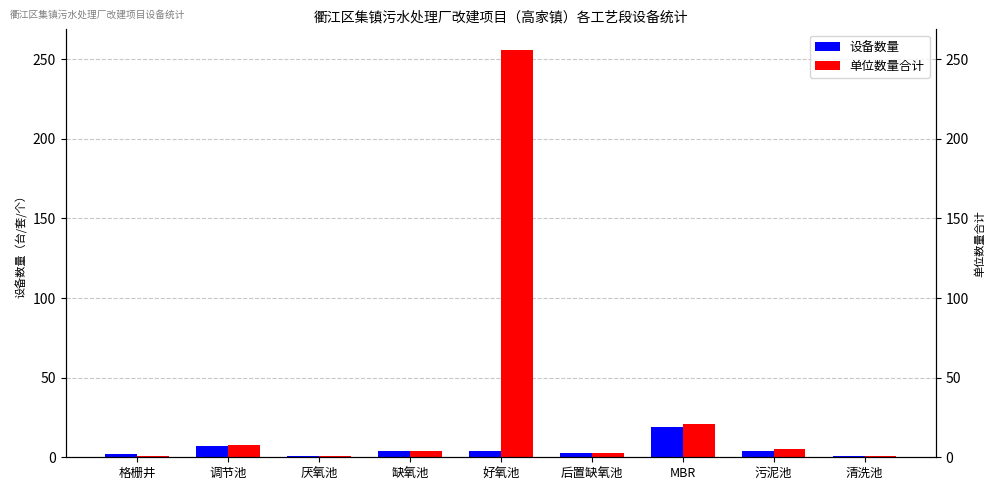

The 设备数量 series shows 7 at 污泥池. True or false?

False